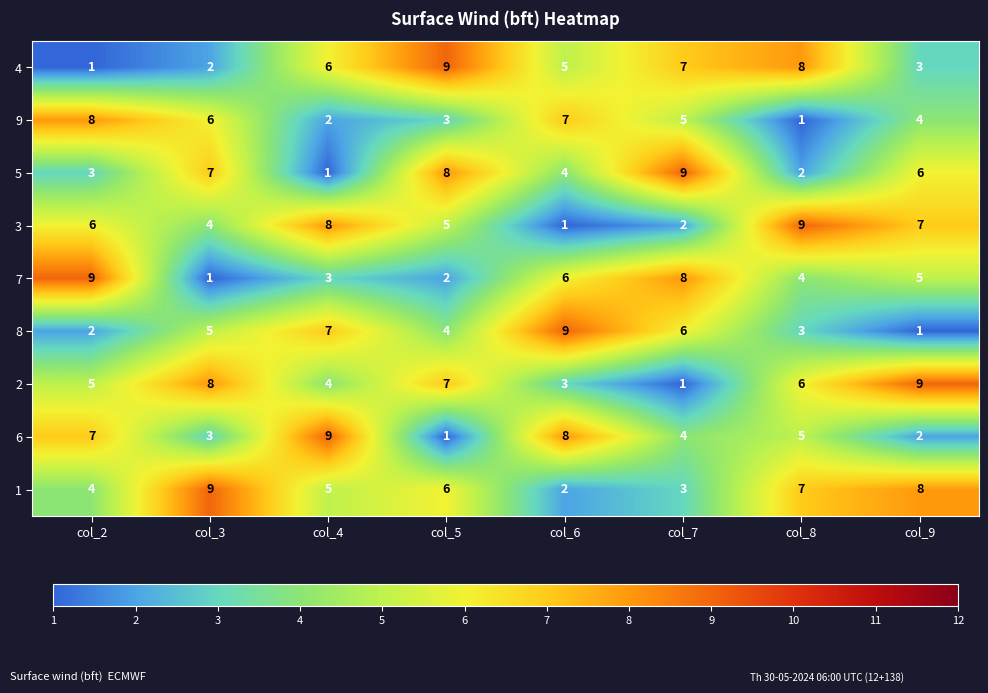

Where is 3 nearest to the value 5?

col_5